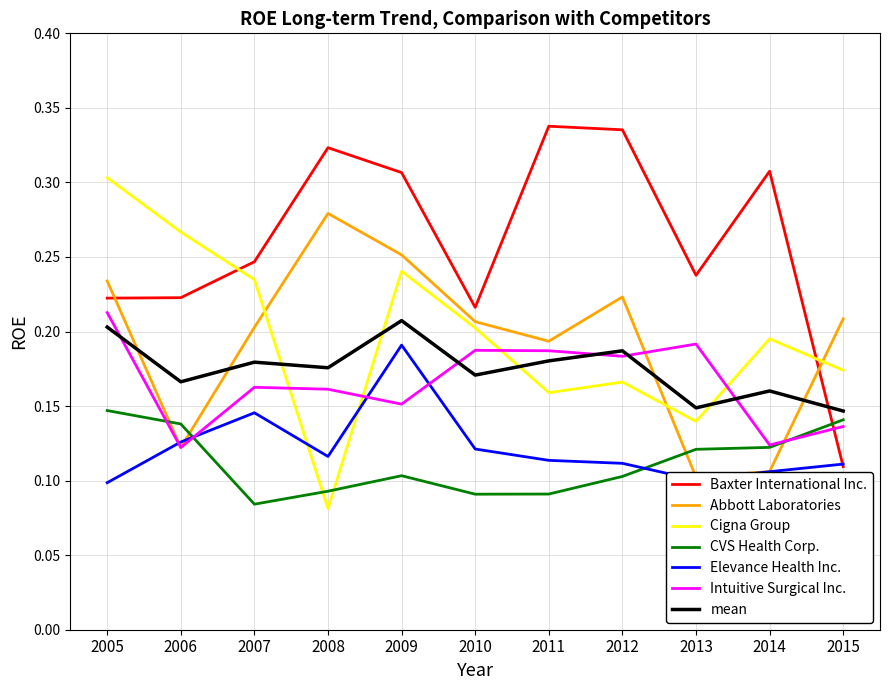

At which label does Baxter International Inc. reach its minimum?

2015